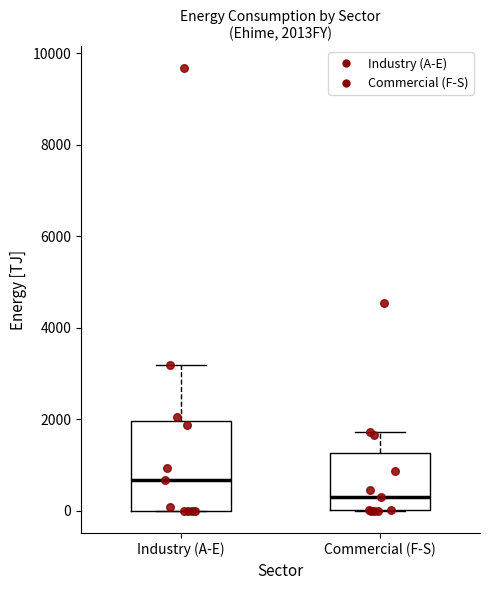

Where is the upper edge of the box for Commercial (F-S) on the y-axis? The values are not printed on the chart, so give them approximately, as read against the axis.

1200